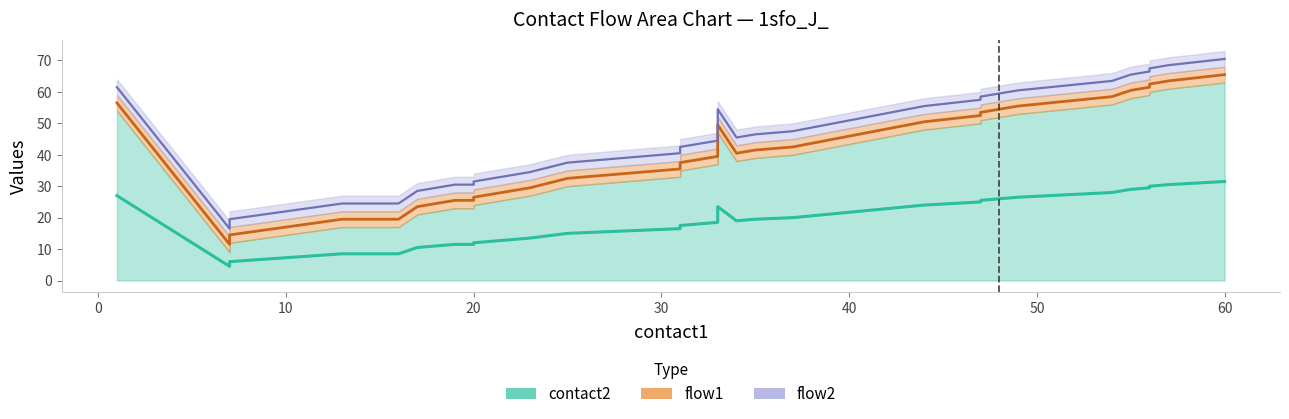

True or false: contact2 and flow1 cross at least once.

False